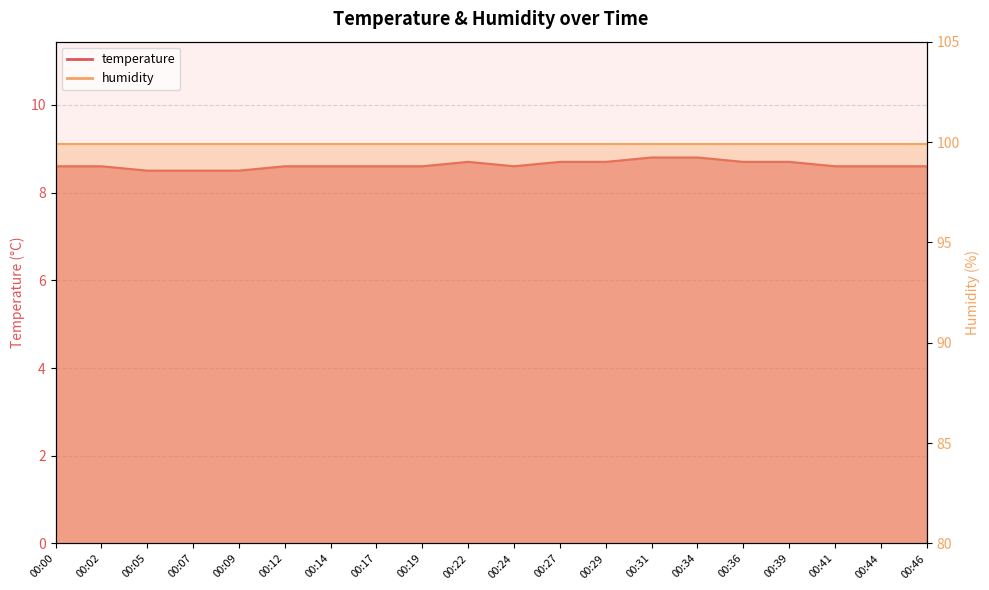

Is it true that the value at 00:29 is 8.7?

True